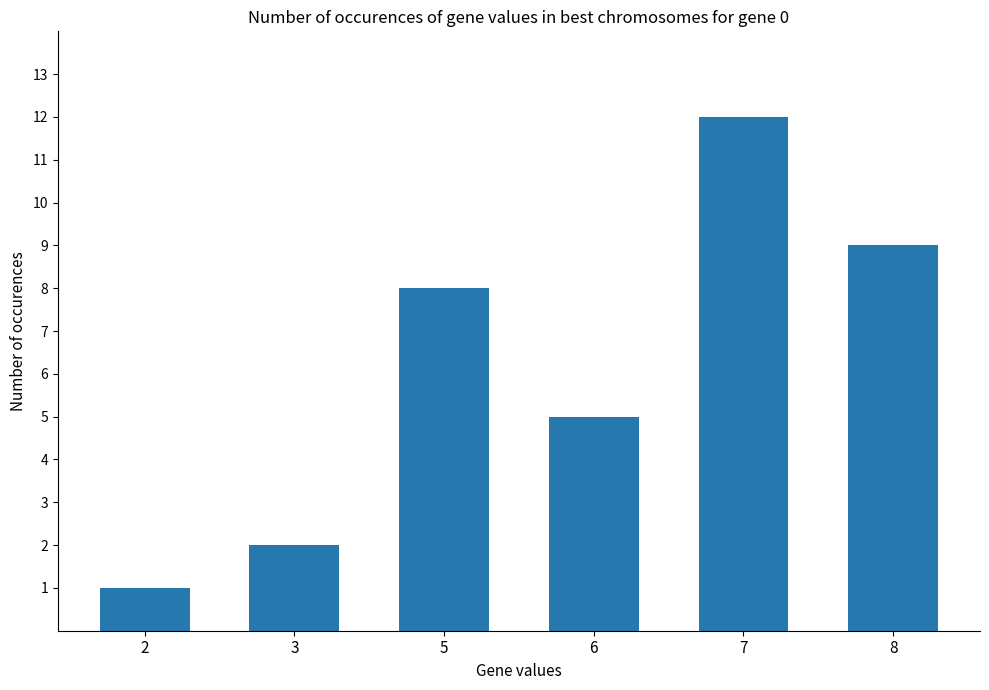

The value at 3 is 2. True or false?

True